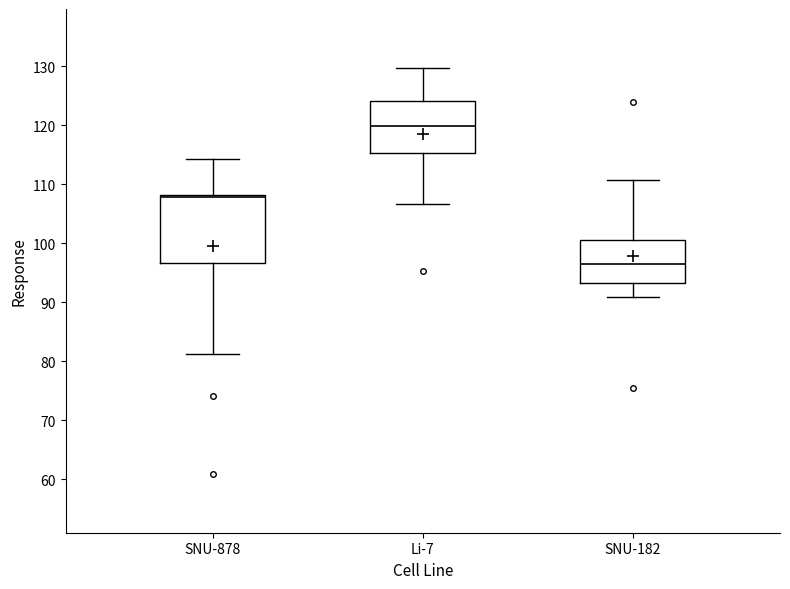

Reading left to right, read every box against the y-axis: the position of its median line, the range the box covers, and the ends of its whiskers. The values are not printed on the chart, so give them approximately, as read against the axis.

SNU-878: median 108 (just below the box's upper edge), box 97 to 108, whiskers 81 to 114
Li-7: median 120, box 115 to 124, whiskers 107 to 130
SNU-182: median 97, box 93 to 101, whiskers 91 to 111